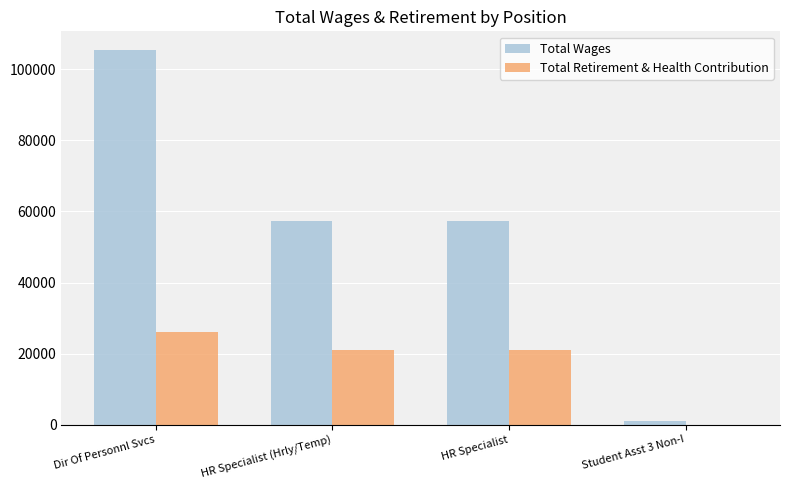

Is it true that Total Wages equals 938 at Student Asst 3 Non-I?

True